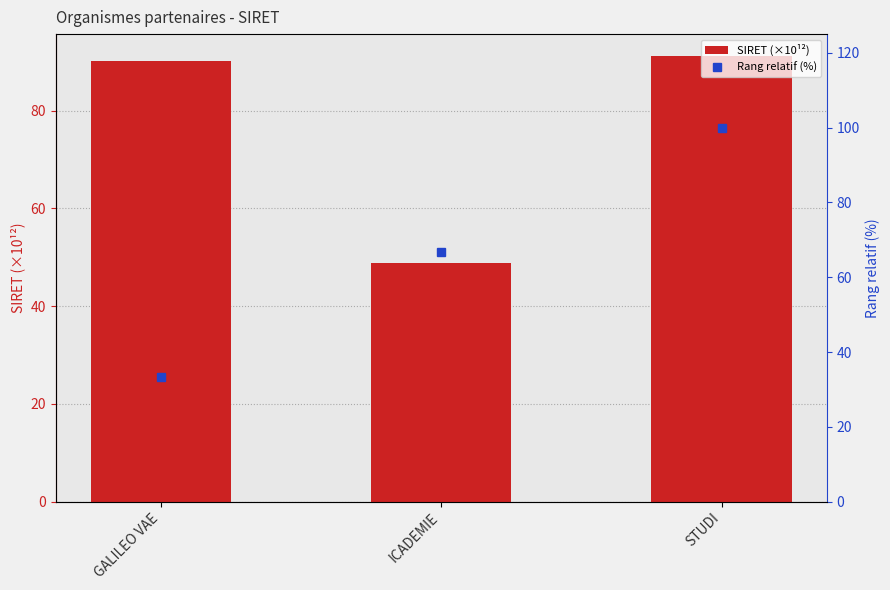

Which series has the widest spread of values?

Rang relatif (%)